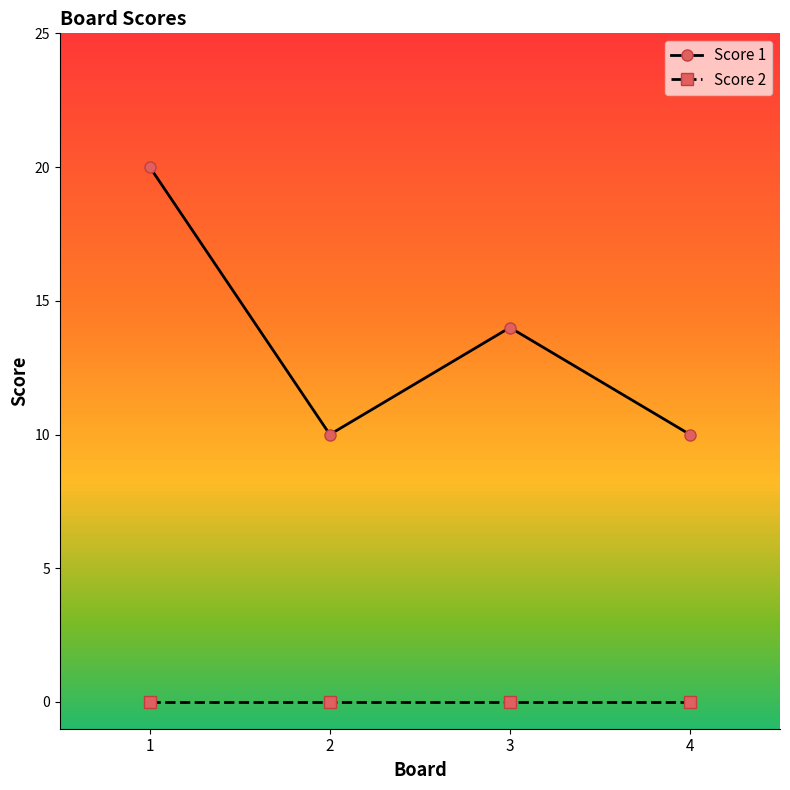

Does the chart have visible grid lines?

No